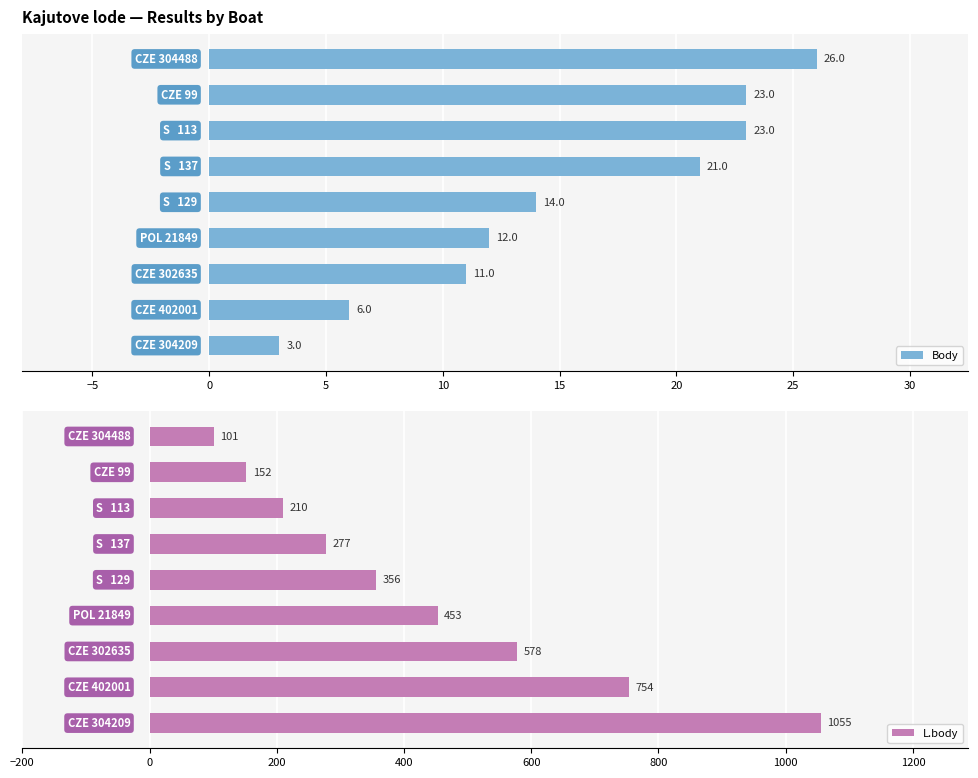

What are all the series names shown in the legend?

Body, L.body